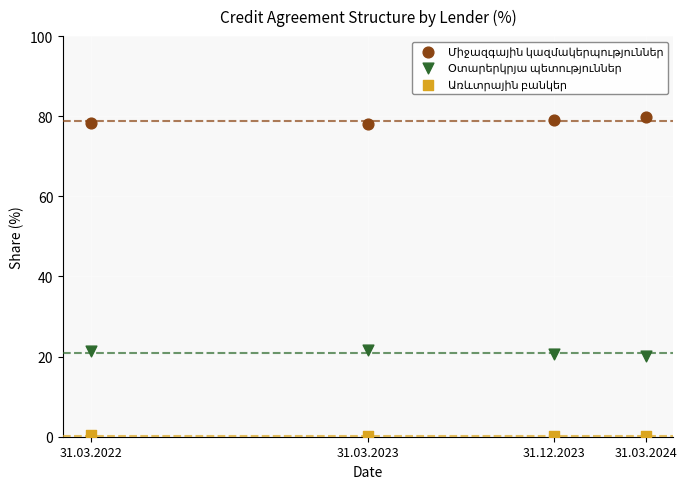

Across all data points, what is the average Y value?

33.3